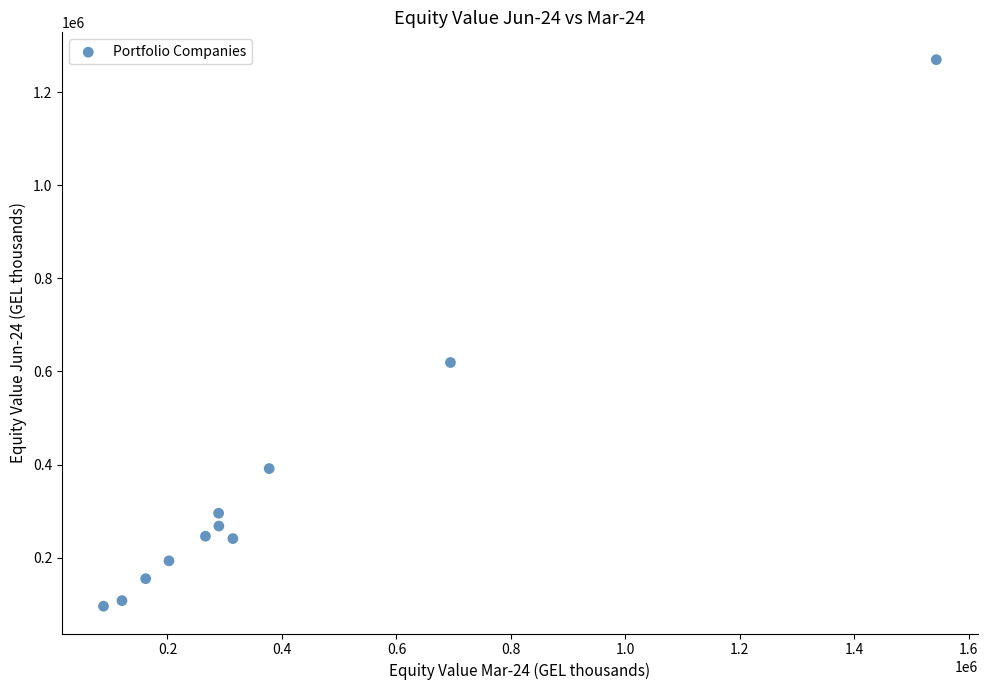

What Y value in the scatter plot is closest to 682861?

619321